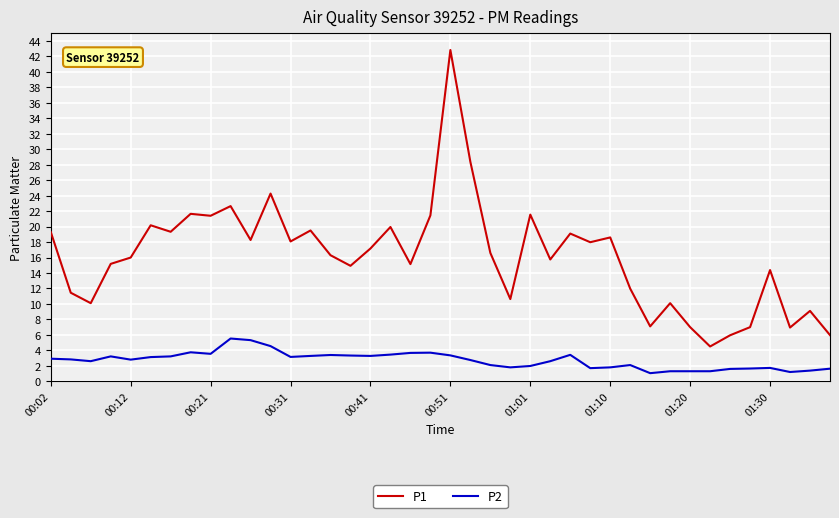

Which series has the largest total across all categories?

P1